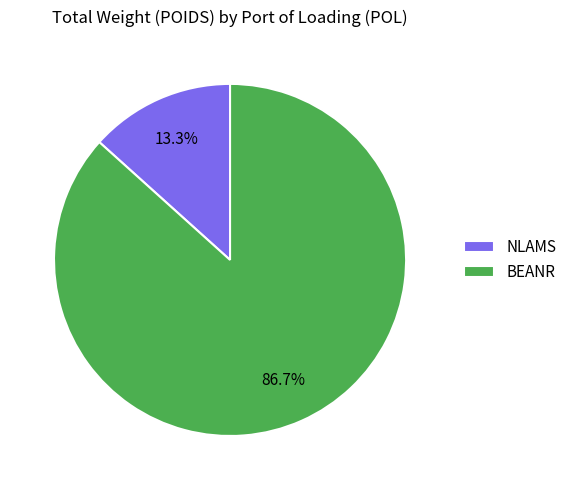

What percentage is NOT represented by NLAMS?

86.7%